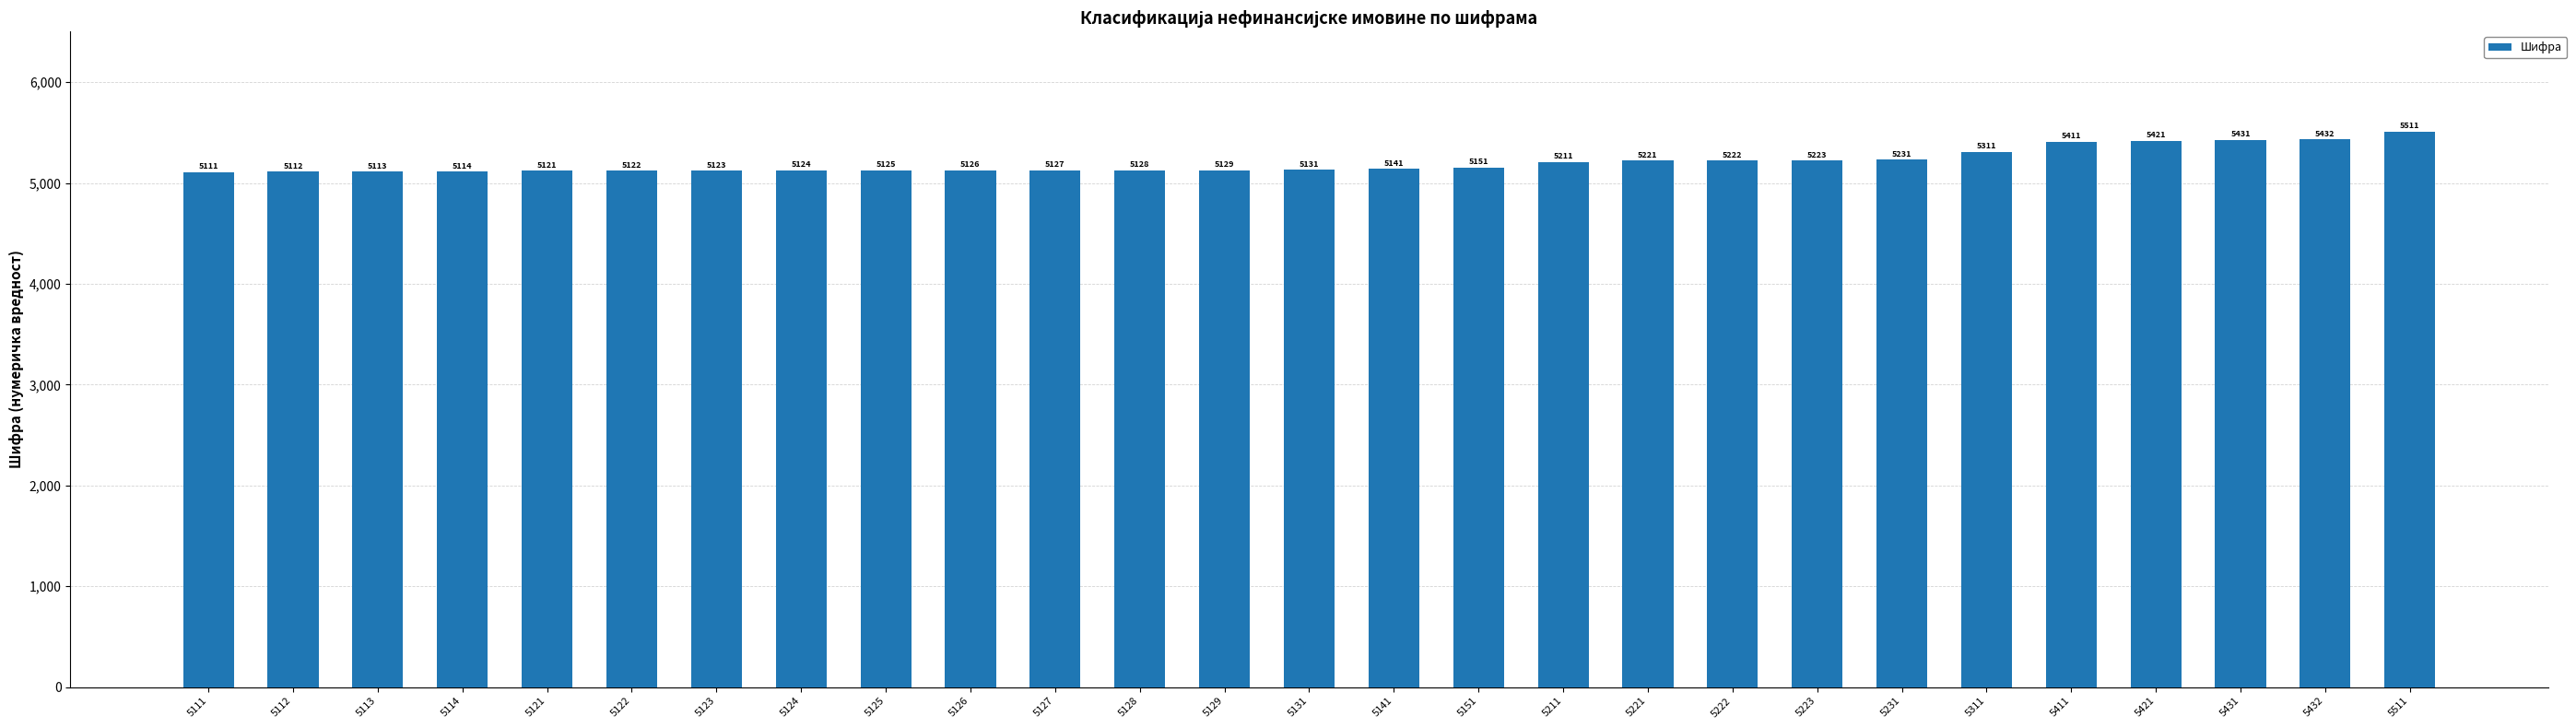

Count the number of categories in the chart.

27